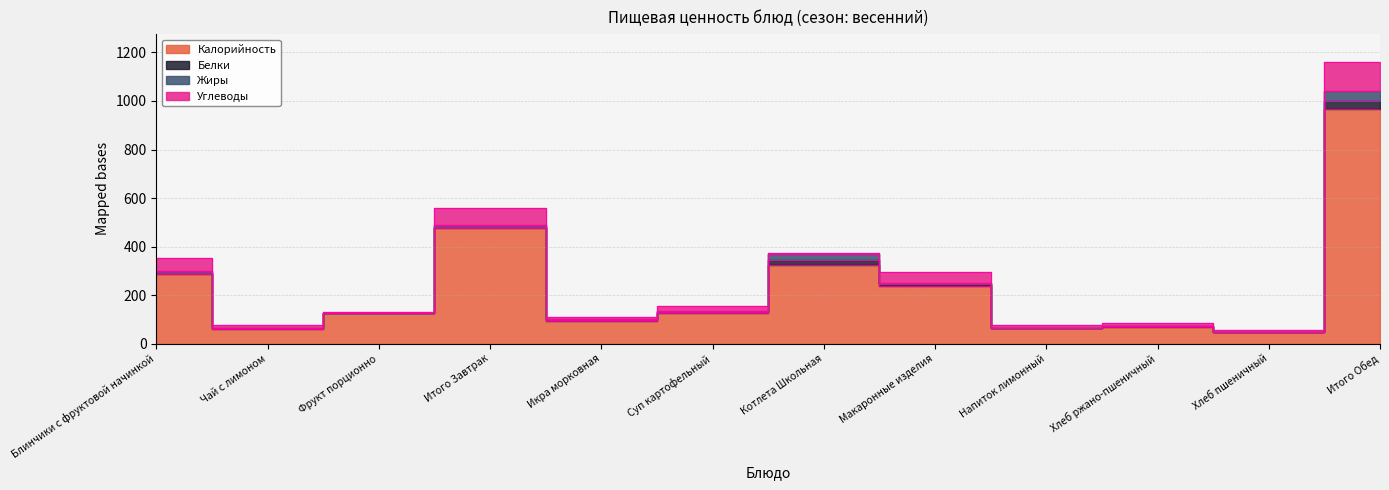

How many interior local peaks does the Белки series have?

3